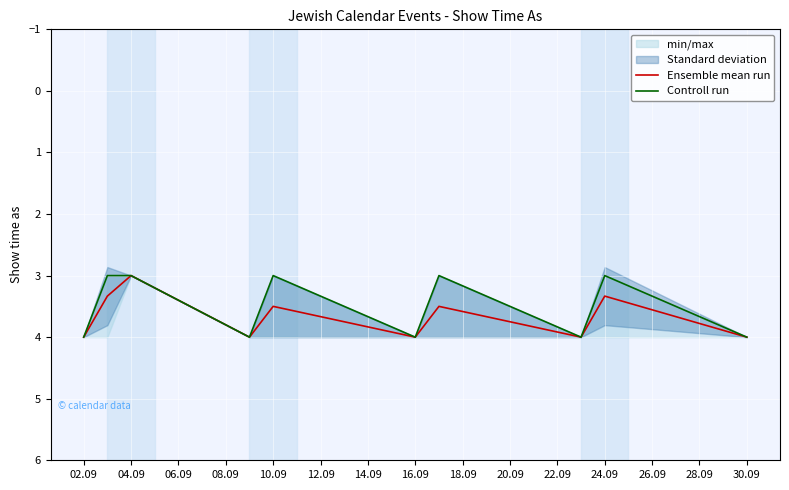

What is the minimum value for Ensemble mean run?

3.0